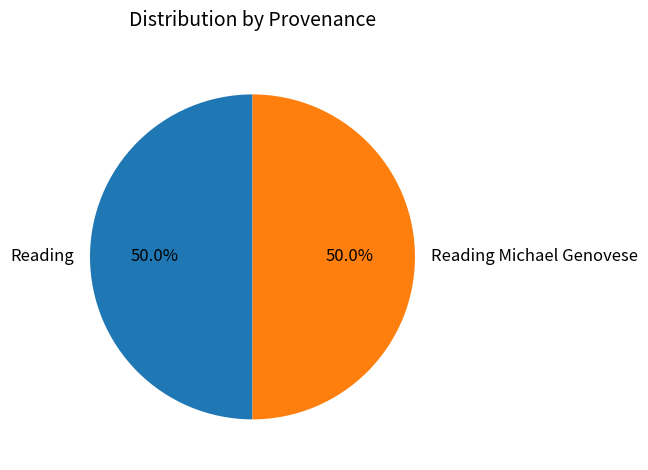

To the nearest percent, what is the combined percentage of Reading Michael Genovese and Reading?

100%